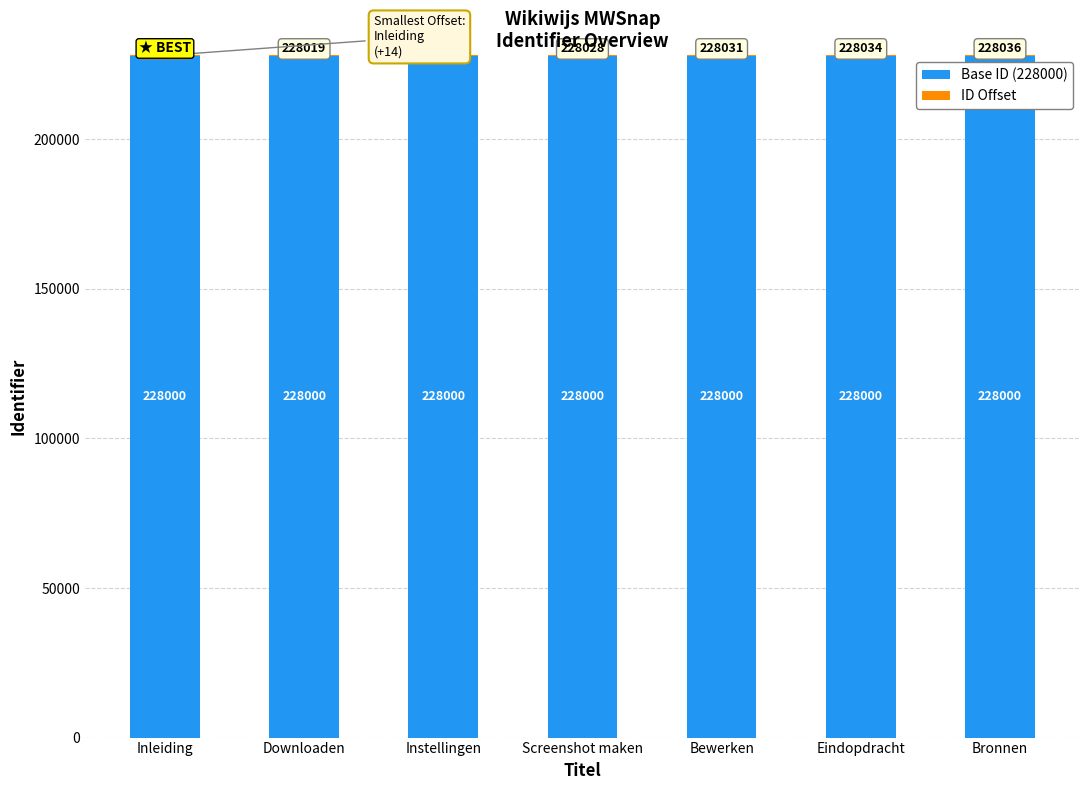

What value does the Base ID (228000) series have at Instellingen?

228000